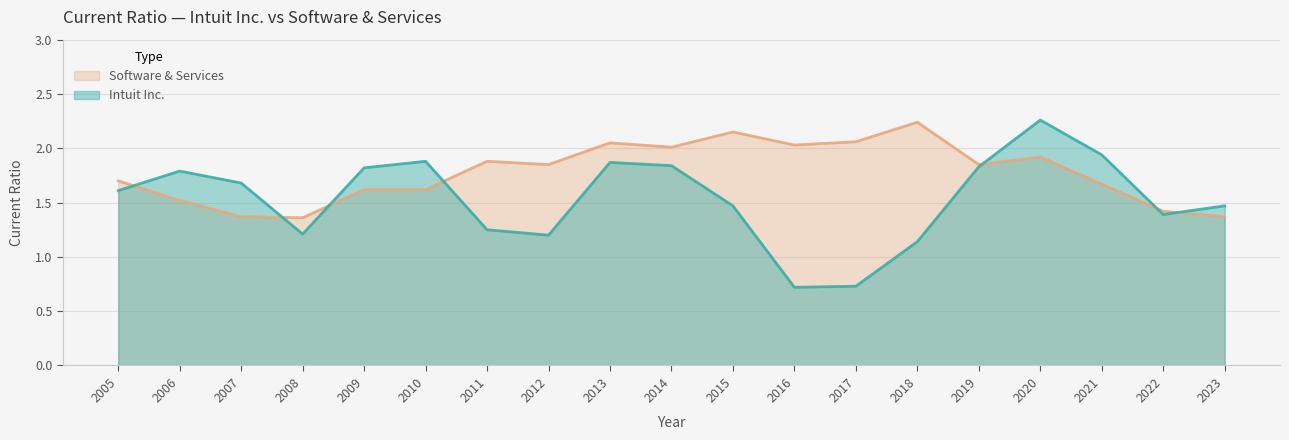

At which category is the sum across all series the highest?

2020